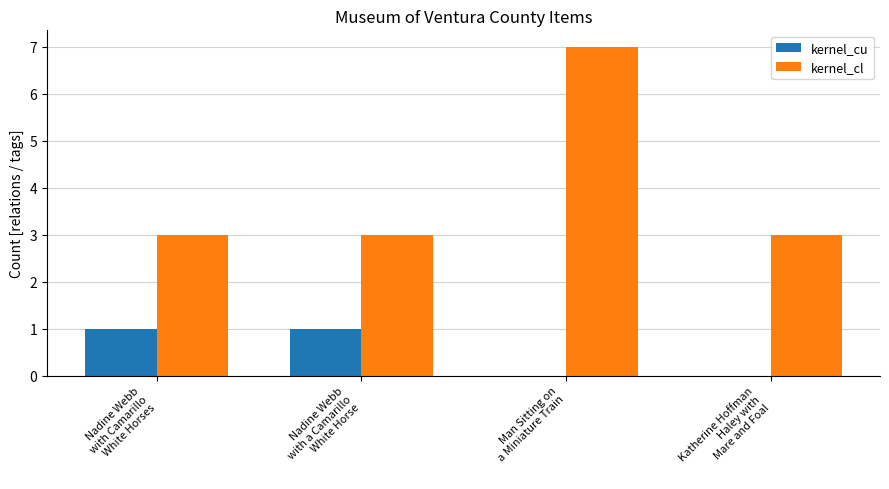

What is the maximum value shown in the chart?

7